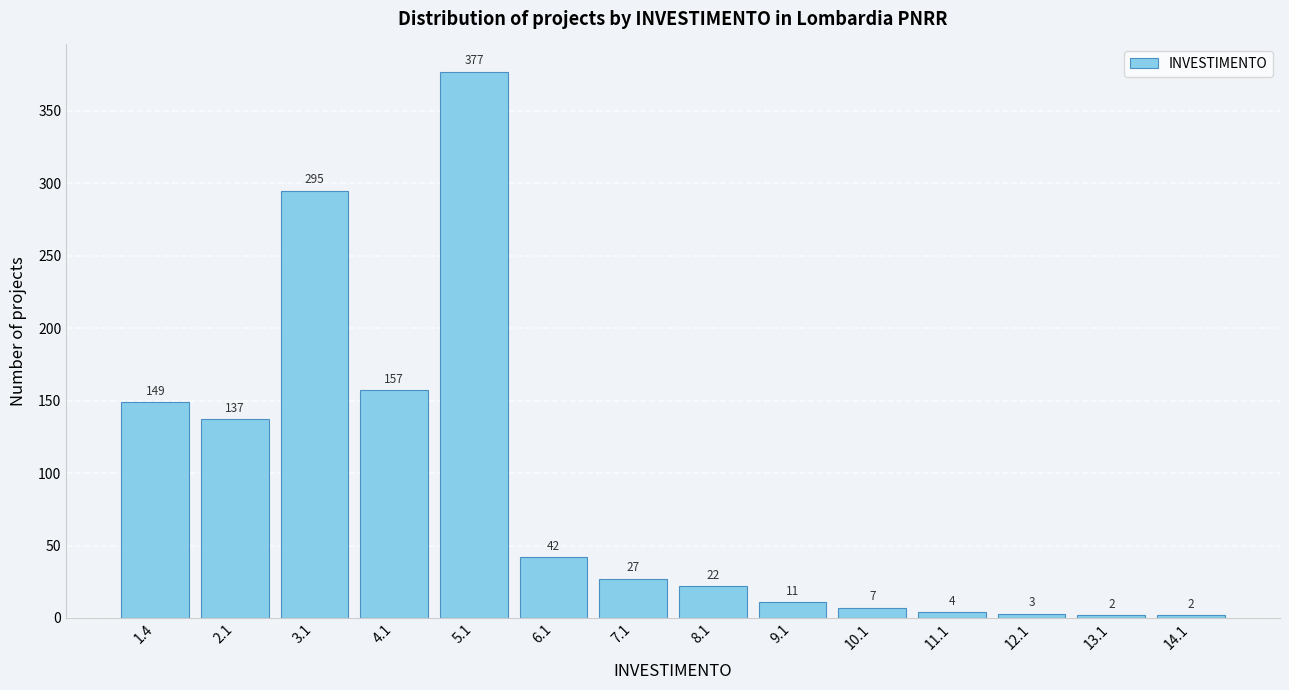

Reading left to right, list all the values displayed in this chart.

149	137	295	157	377	42	27	22	11	7	4	3	2	2